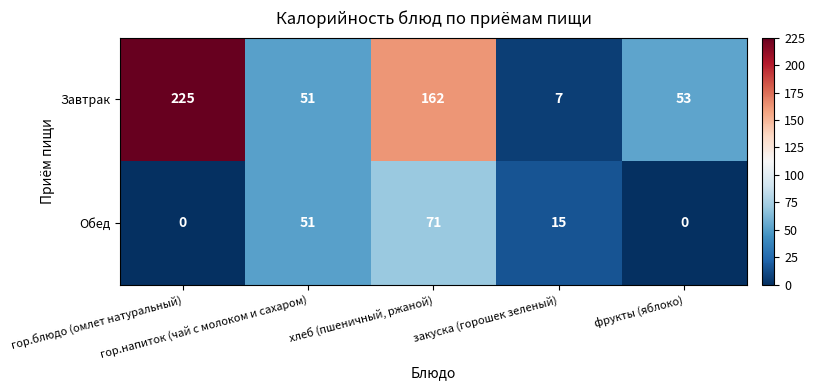

What is the sum of all Обед values?

137